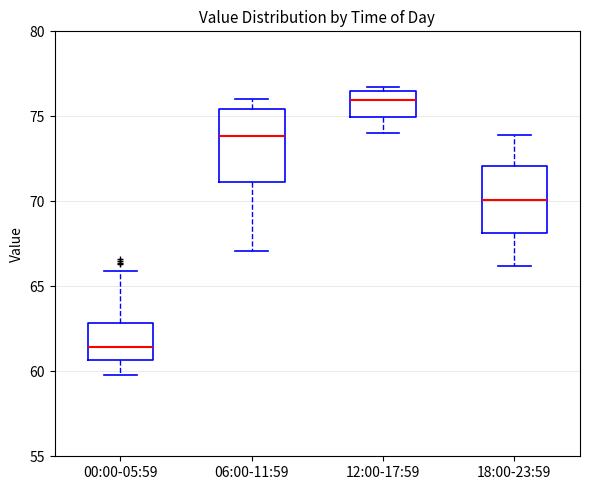

Which box has the lowest median line?

00:00-05:59